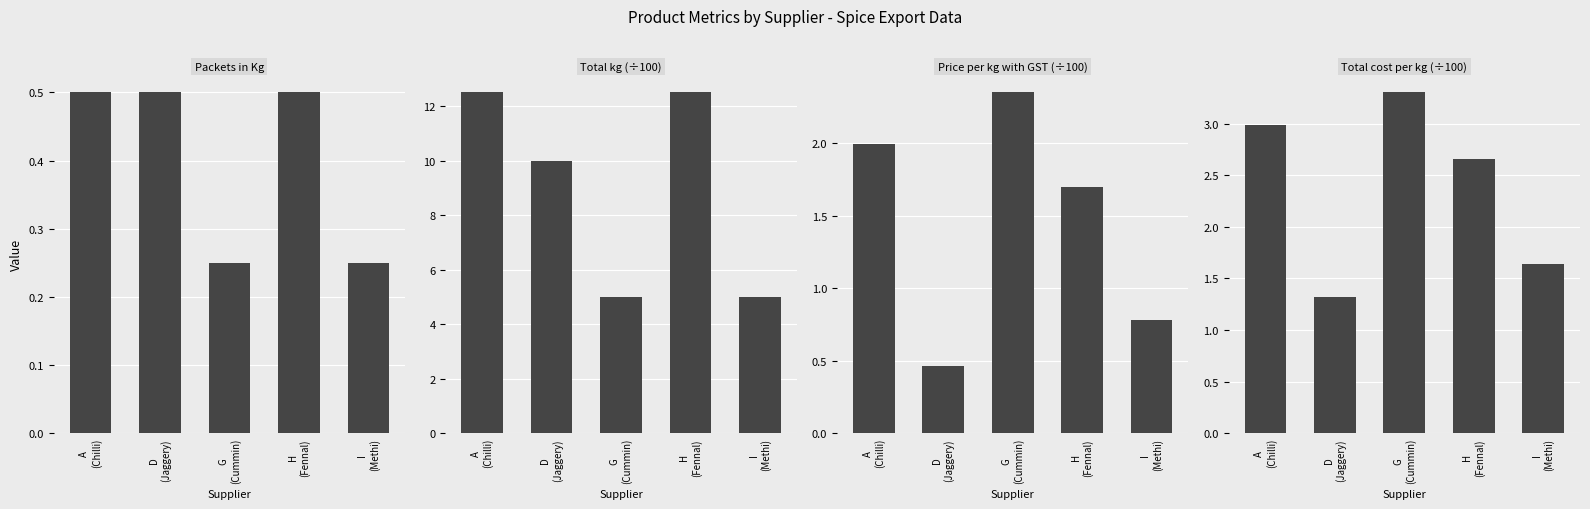

Which category has the lowest value in the Total cost per kg (÷100) series?

D
(Jaggery)